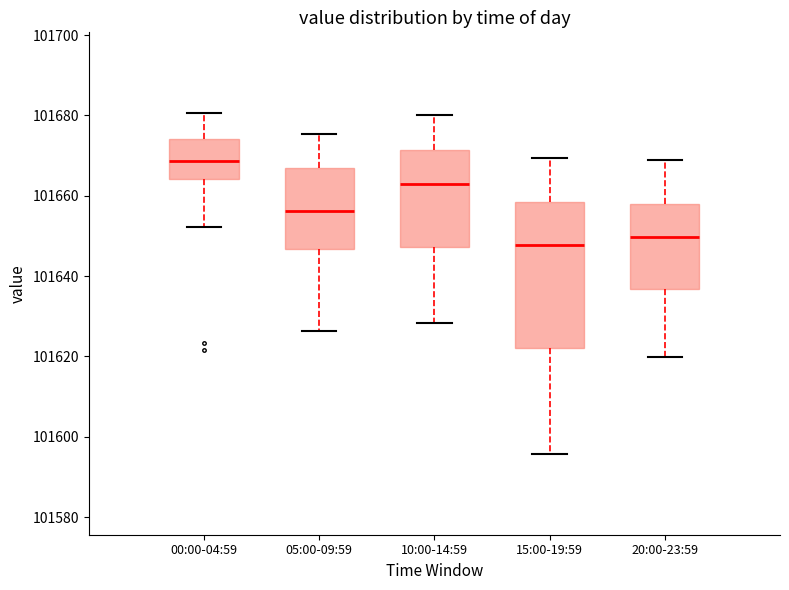

Which box's median line is the lowest?

15:00-19:59